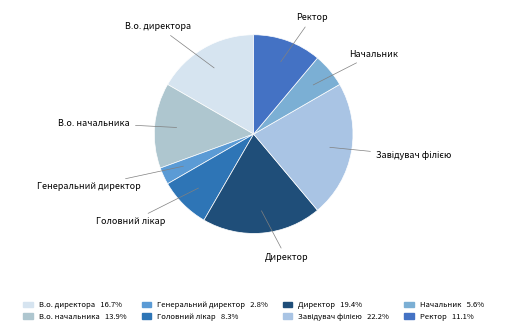

Count the number of slices in the pie.

8